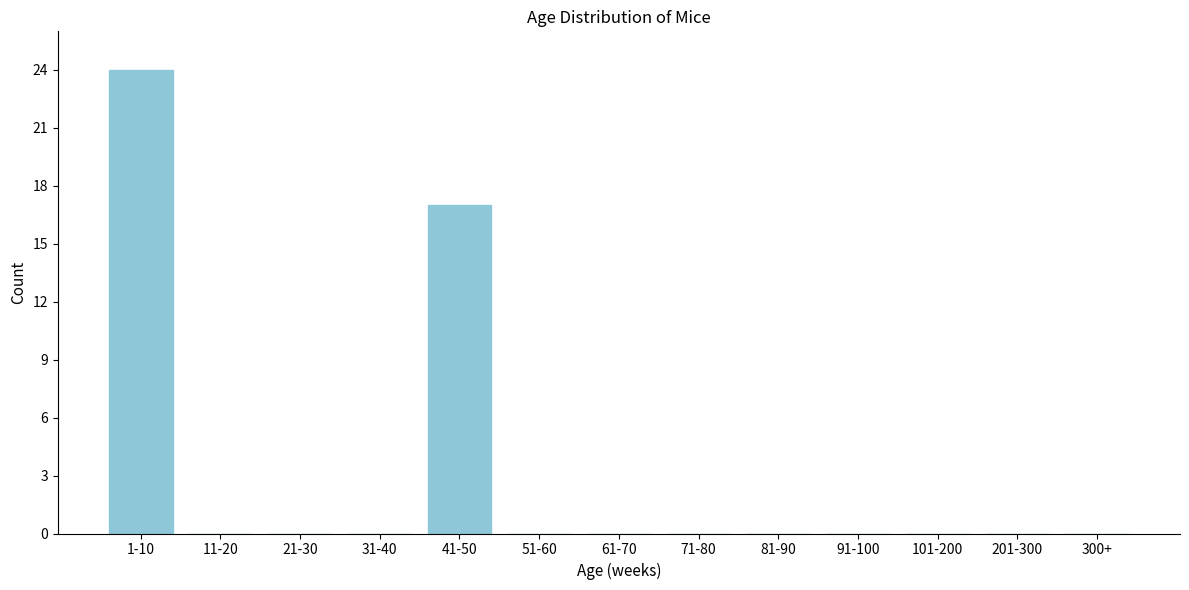

Reading left to right, what are all the values shown in this chart?

1-10=24	11-20=0	21-30=0	31-40=0	41-50=17	51-60=0	61-70=0	71-80=0	81-90=0	91-100=0	101-200=0	201-300=0	300+=0